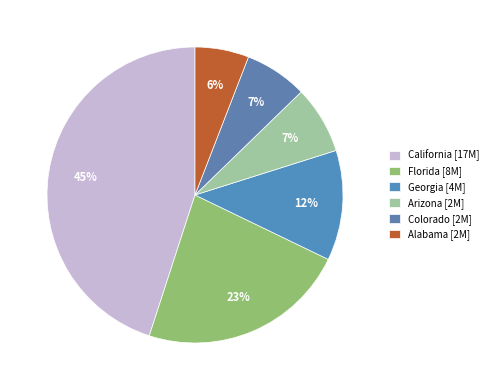

To the nearest percent, what is the average slice percentage?

17%